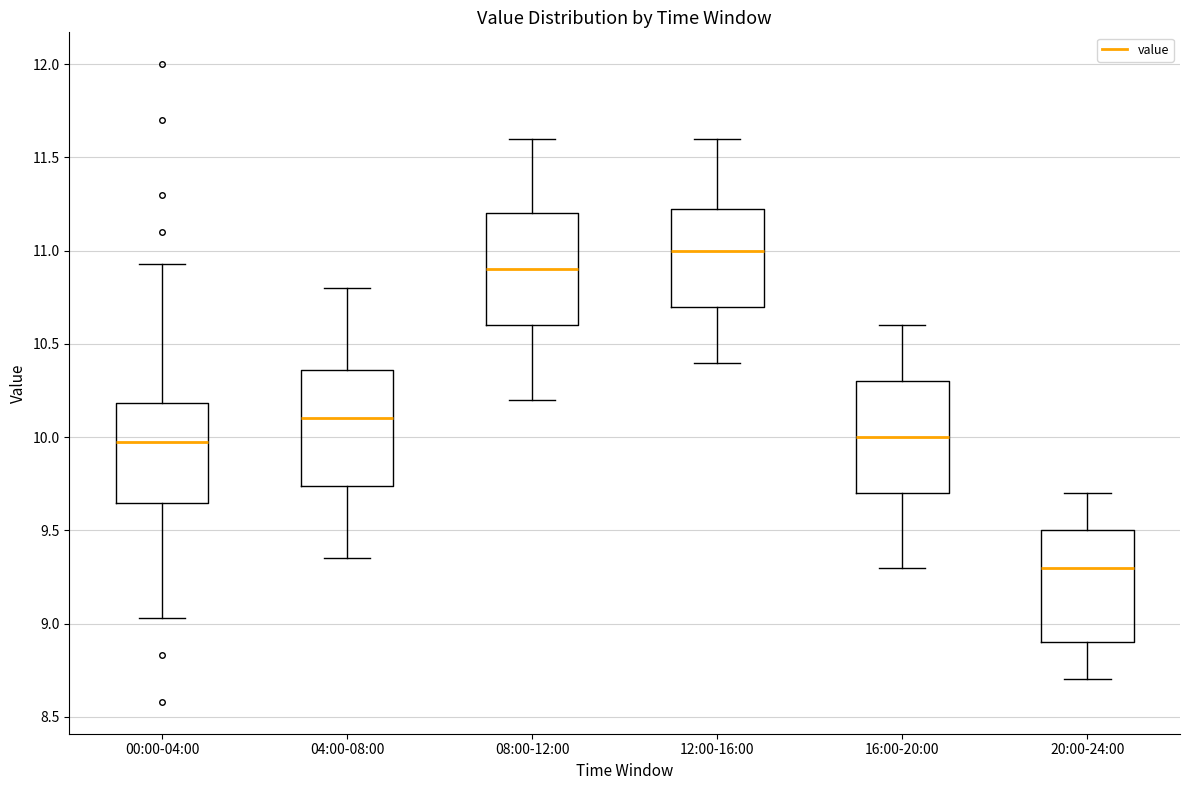

Which box's median line is the highest?

12:00-16:00